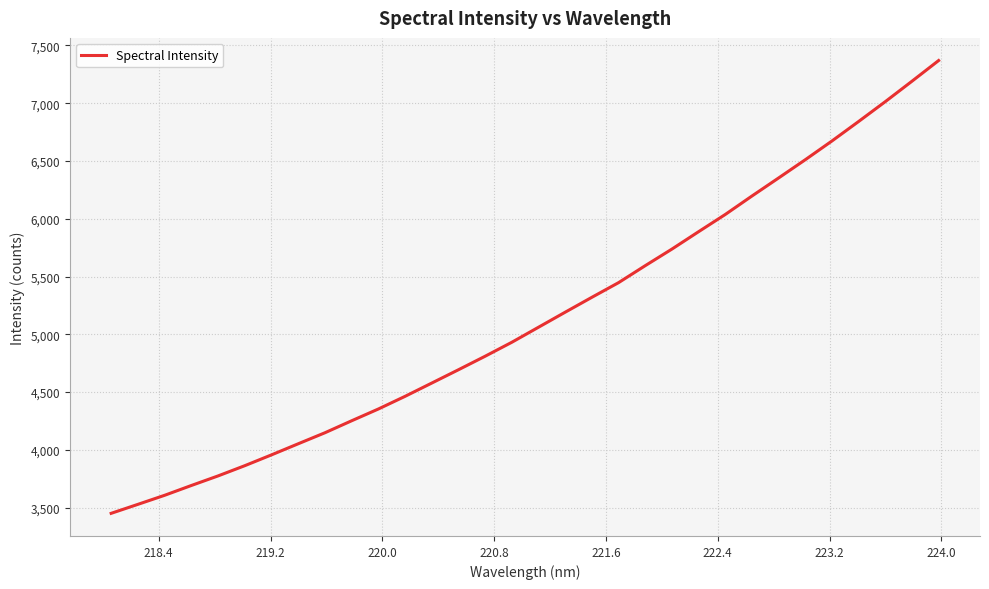

What is the difference between the second highest and second lowest values?

3661.4